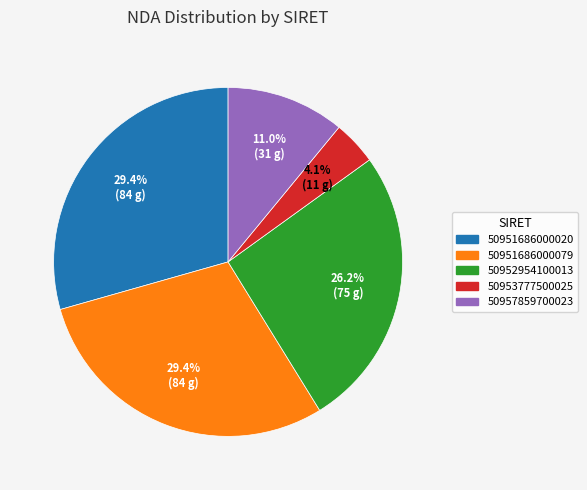

Count the number of slices in the pie.

5